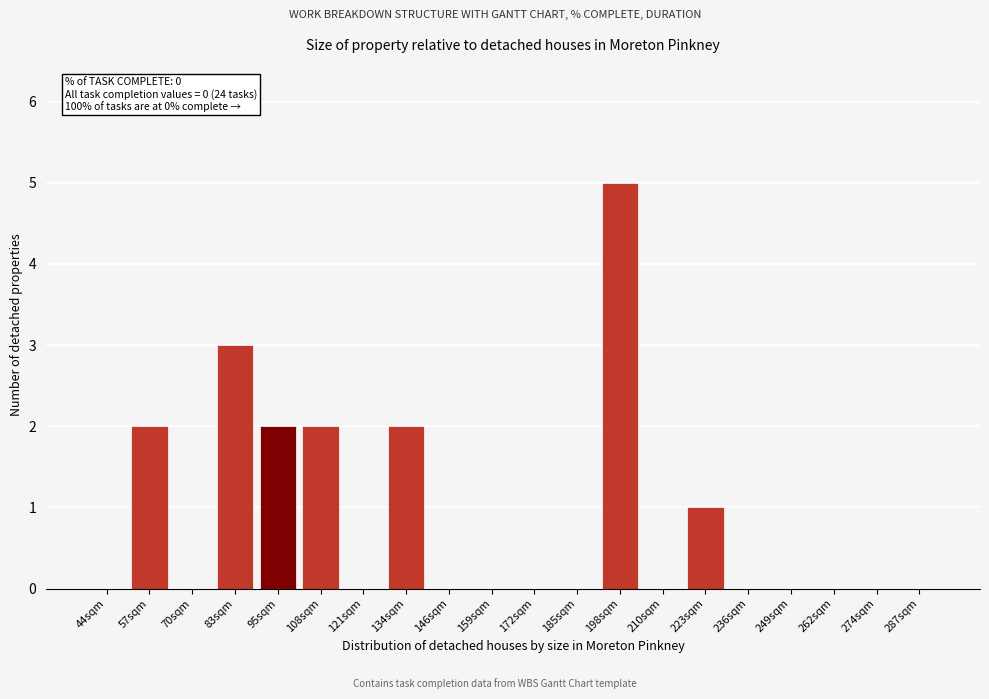

Reading left to right, list all the values displayed in this chart.

44sqm=0	57sqm=2	70sqm=0	83sqm=3	95sqm=2	108sqm=2	121sqm=0	134sqm=2	146sqm=0	159sqm=0	172sqm=0	185sqm=0	198sqm=5	210sqm=0	223sqm=1	236sqm=0	249sqm=0	262sqm=0	274sqm=0	287sqm=0